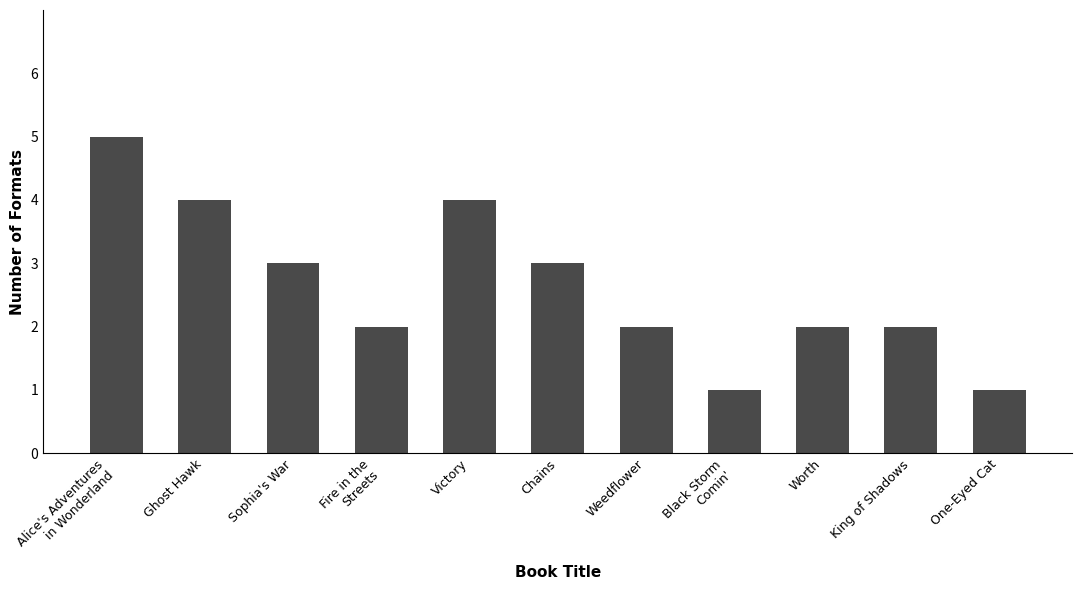

Between One-Eyed Cat and Weedflower, which is larger?

Weedflower